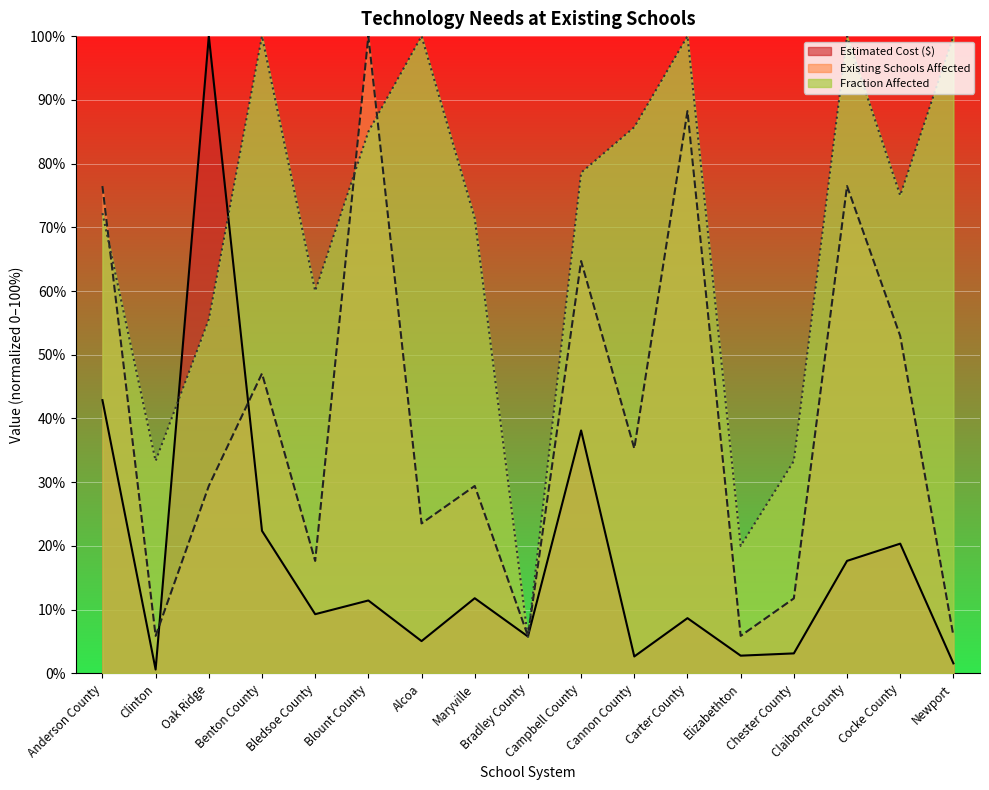

Which label corresponds to the smallest value in the chart?

Clinton